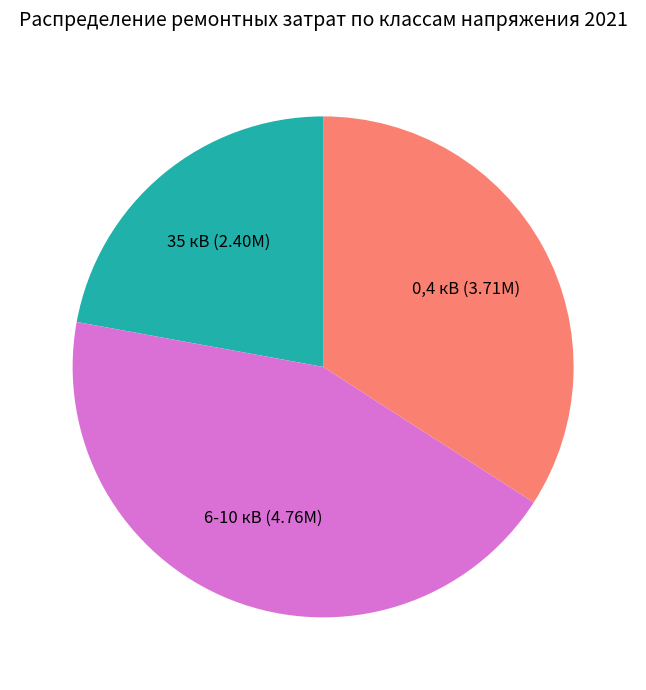

The 35 кВ slice represents 22% of the pie. True or false?

True